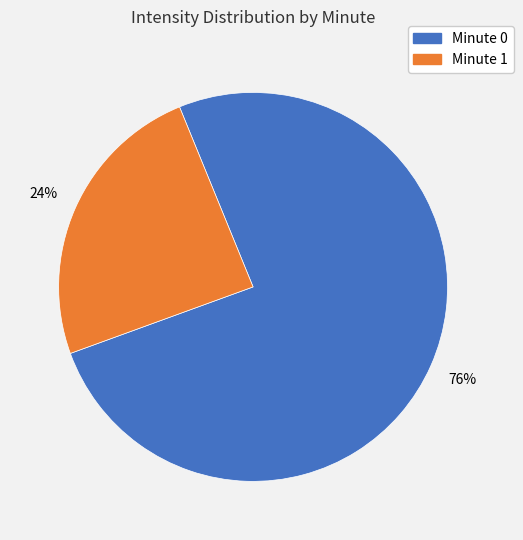

Is there a majority slice in this chart?

Yes